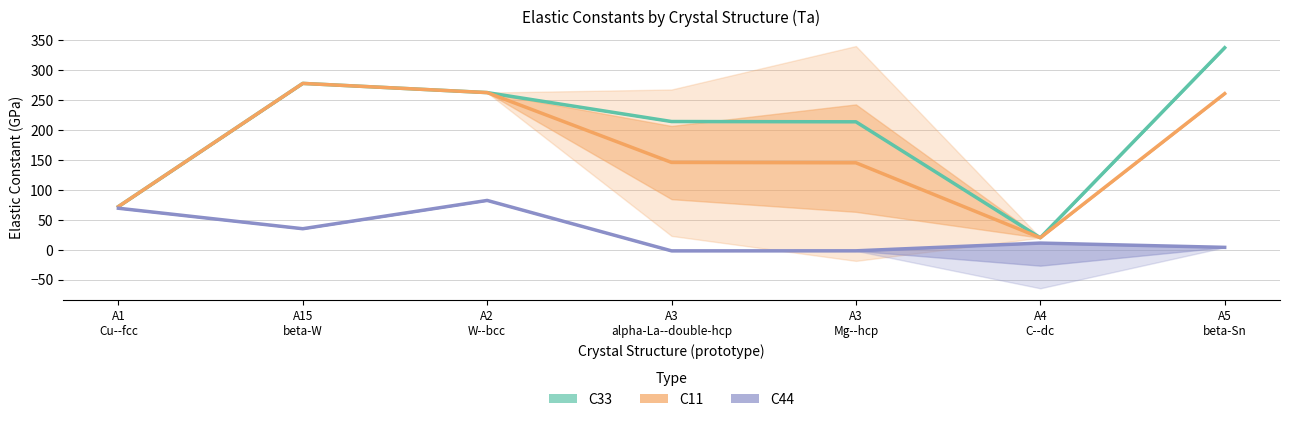

What is the value of the C11 point at the 7th from the left?

260.9